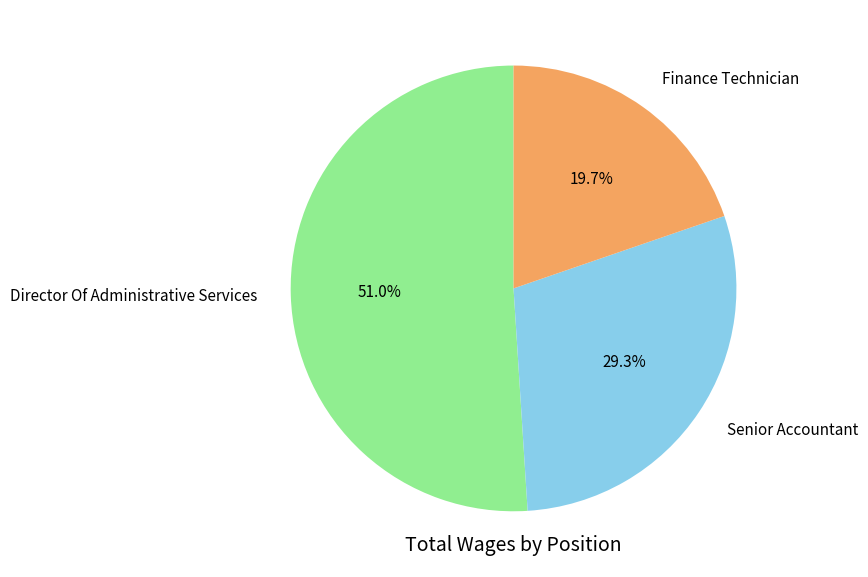

What percentage is the Senior Accountant slice, to the nearest percent?

29%